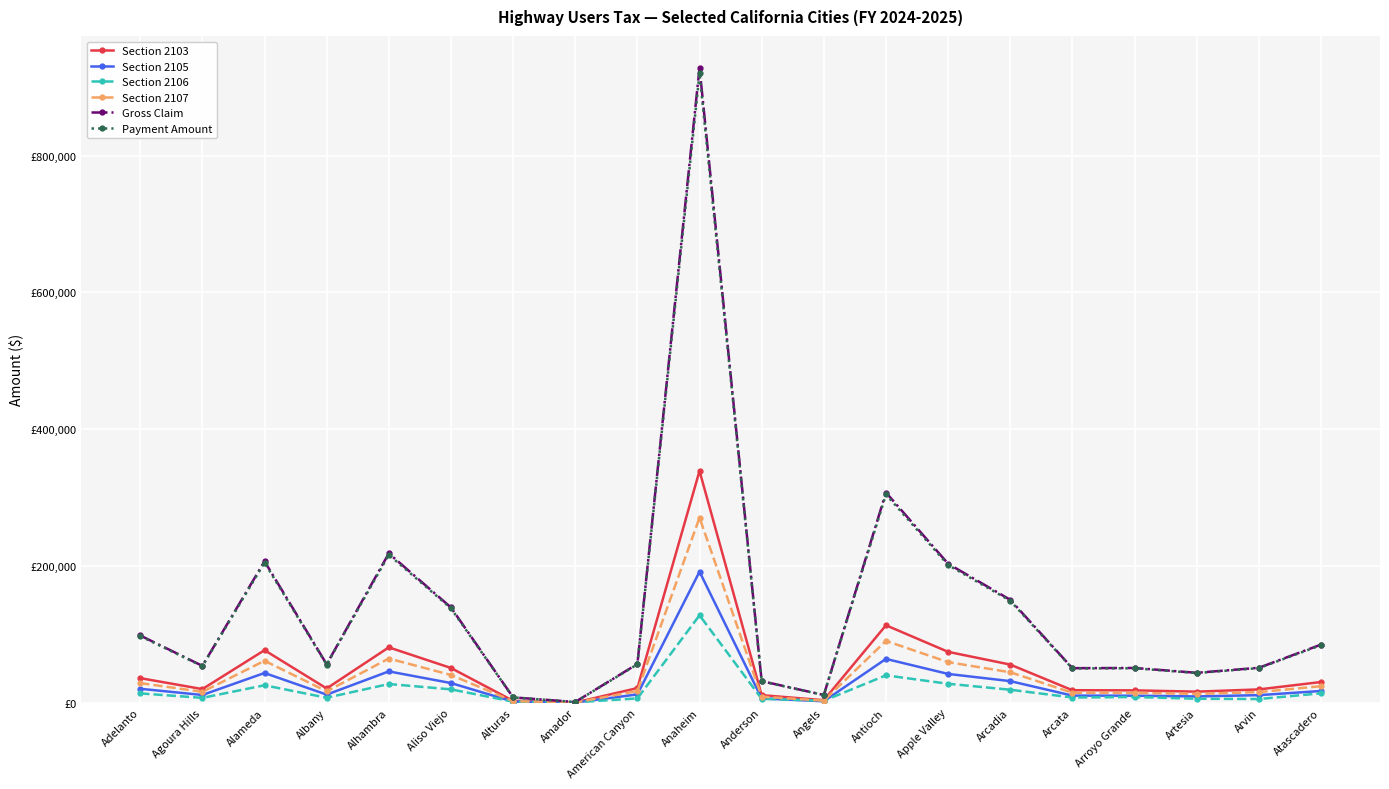

What is the average value of the Section 2105 series?

28457.9